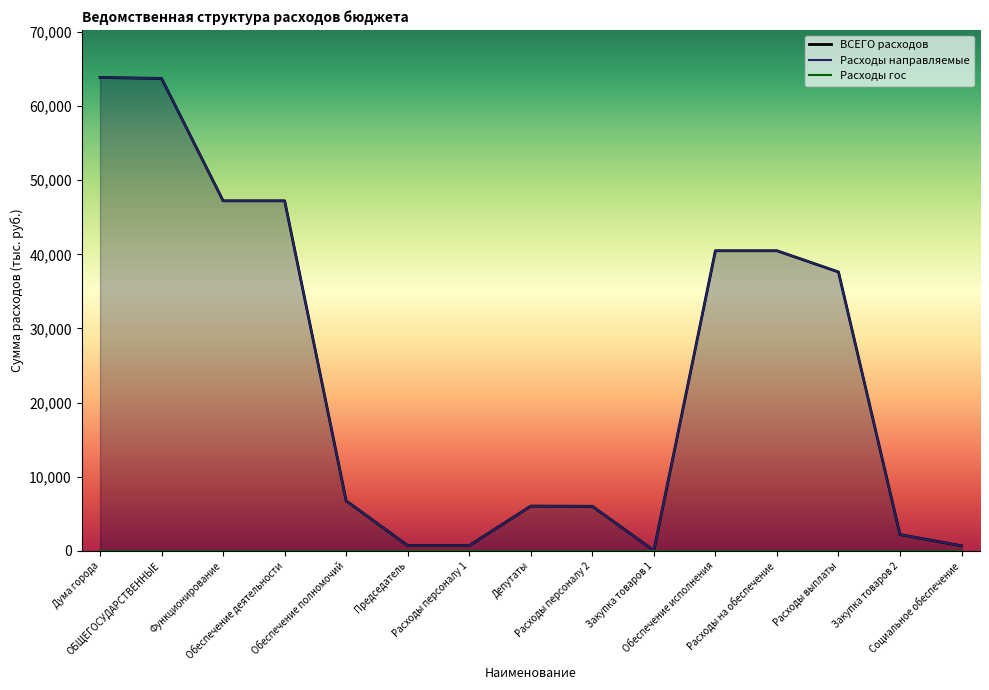

True or false: ВСЕГО расходов and Расходы направляемые cross at least once.

False